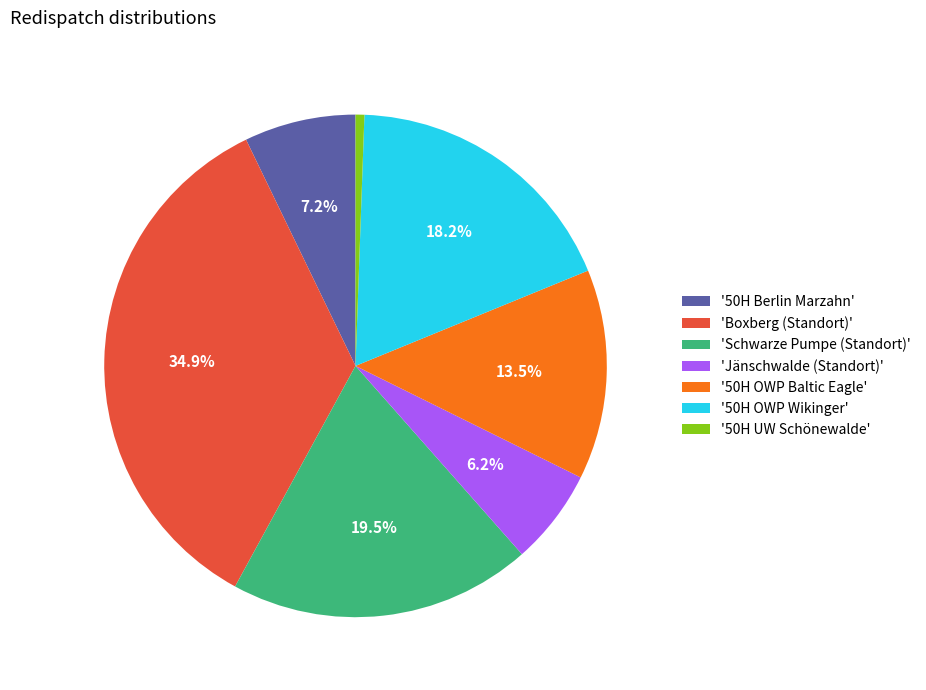

Which category has the smallest portion of the pie?

'50H UW Schönewalde'